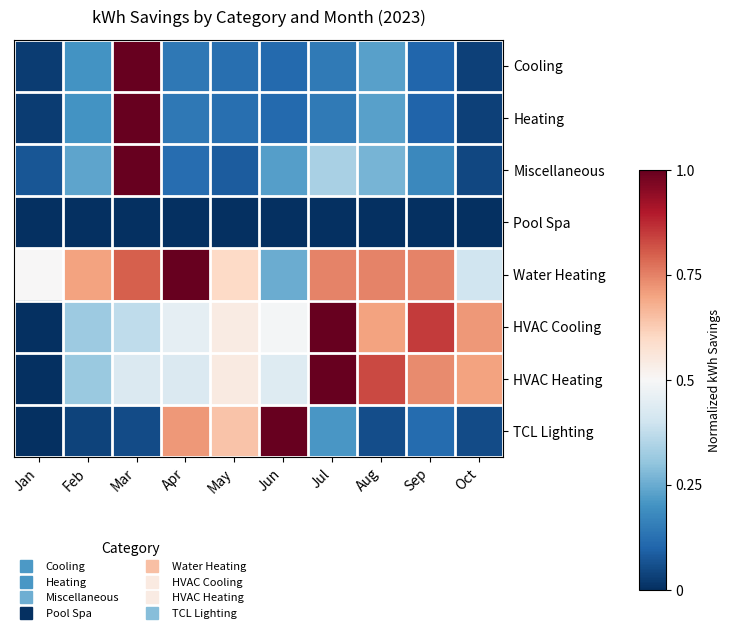

At which category is the sum across all series the highest?

Mar